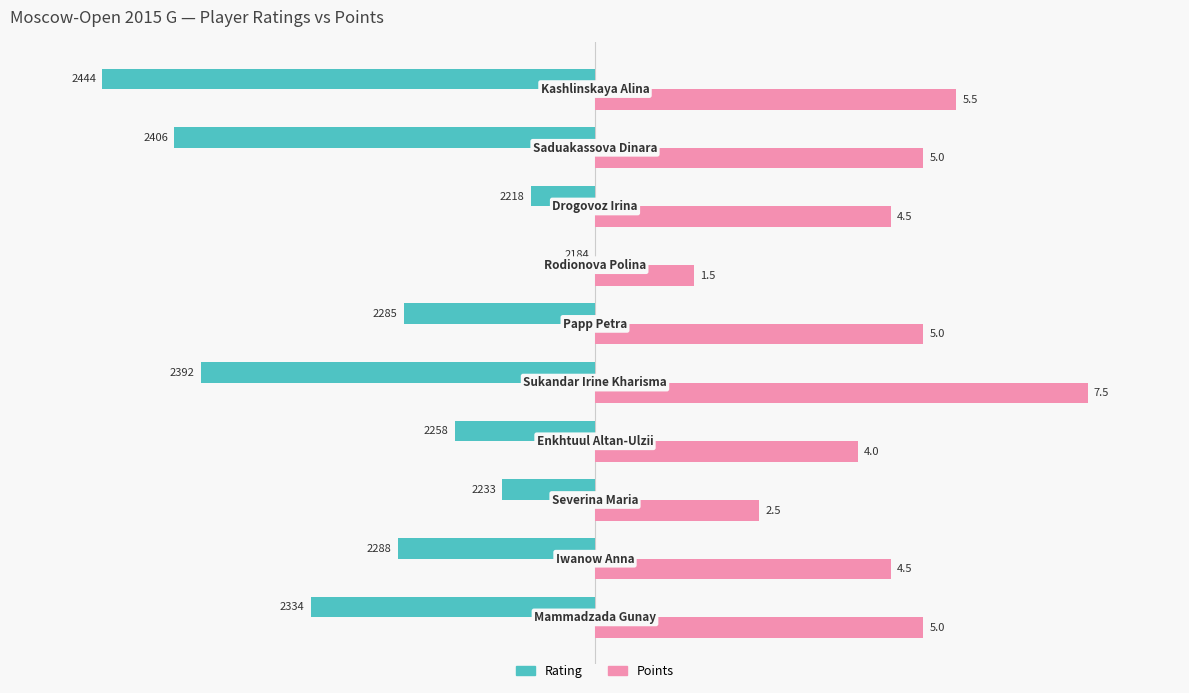

What are all the series names shown in the legend?

Rating, Points